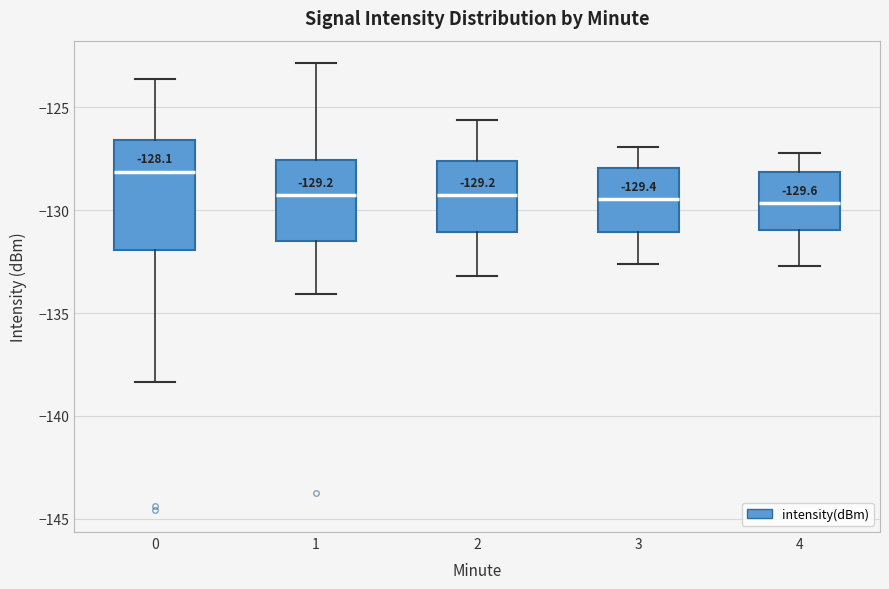

Which box has the highest median line?

0